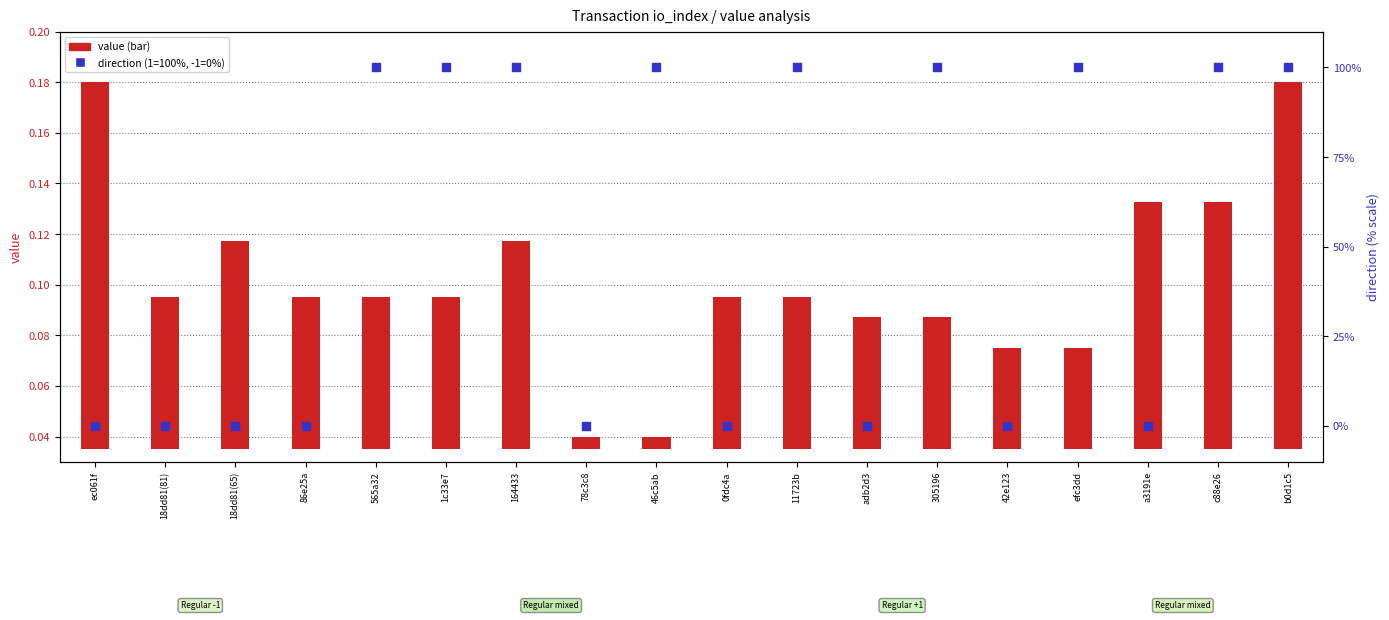

What are all the series names shown in the legend?

value, direction (1=100%, -1=0%)